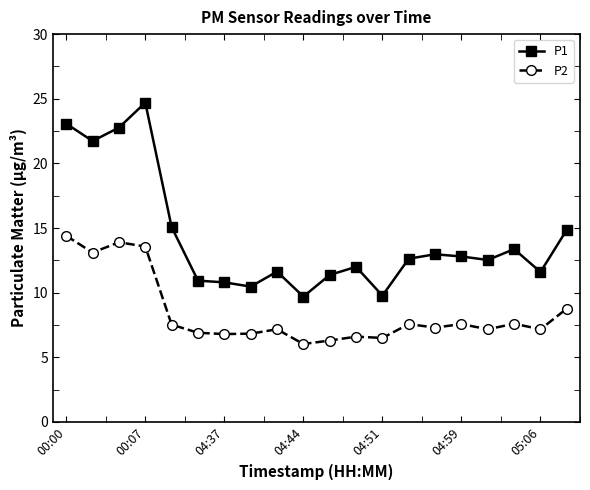

What is the minimum value shown in the chart?

6.0